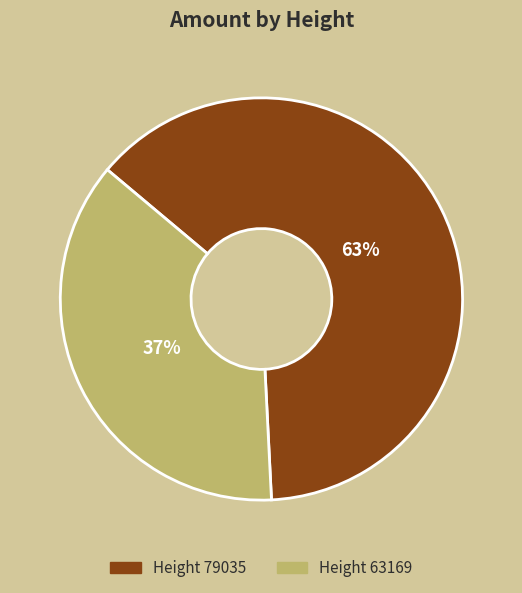

Which slice is the largest?

Height 79035